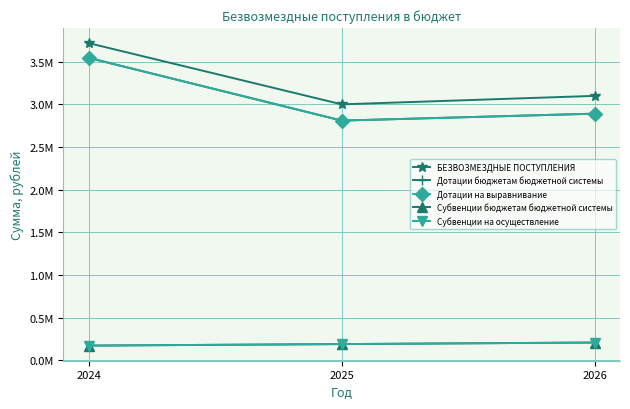

Reading left to right, what are all the values shown in this chart?

БЕЗВОЗМЕЗДНЫЕ ПОСТУПЛЕНИЯ: 2024=3718244.2	2025=3000678.7	2026=3100151.0
Дотации бюджетам бюджетной системы: 2024=3545546.2	2025=2810190.7	2026=2891563.0
Дотации на выравнивание: 2024=3545546.2	2025=2810190.7	2026=2891563.0
Субвенции бюджетам бюджетной системы: 2024=172698.0	2025=190488.0	2026=208588.0
Субвенции на осуществление: 2024=172698.0	2025=190488.0	2026=208588.0